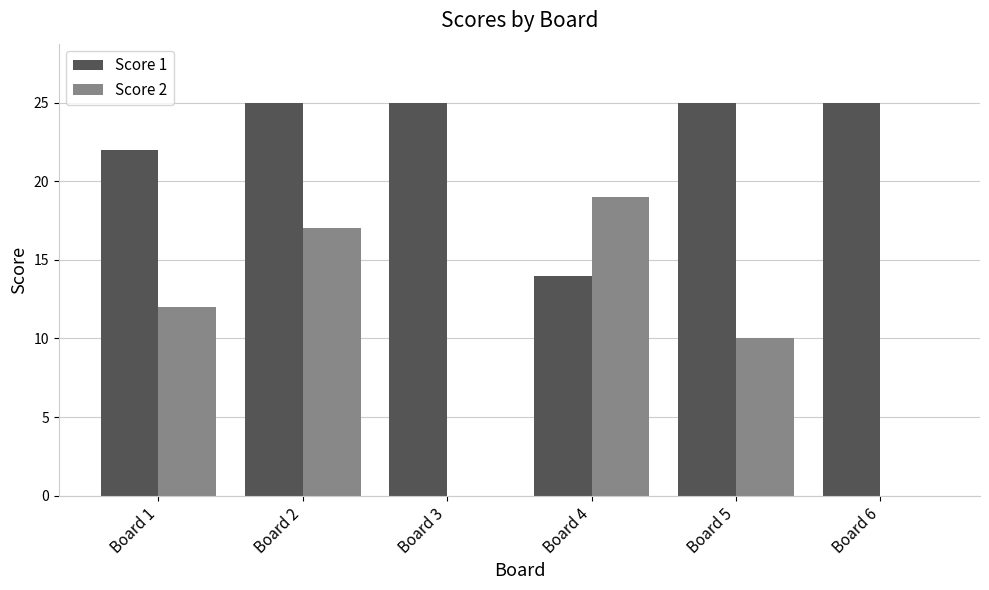

Reading left to right, what are all the values shown in this chart?

Score 1: Board 1=22	Board 2=25	Board 3=25	Board 4=14	Board 5=25	Board 6=25
Score 2: Board 1=12	Board 2=17	Board 3=0	Board 4=19	Board 5=10	Board 6=0